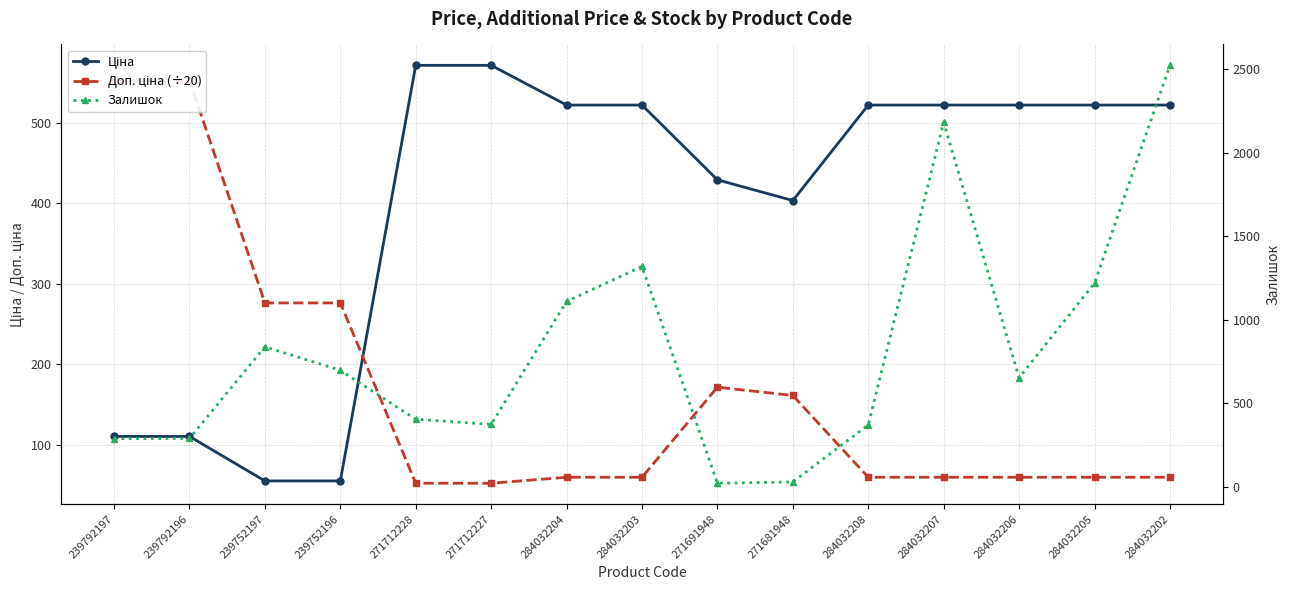

How many values in the Доп. ціна (÷20) series are below 59?

2